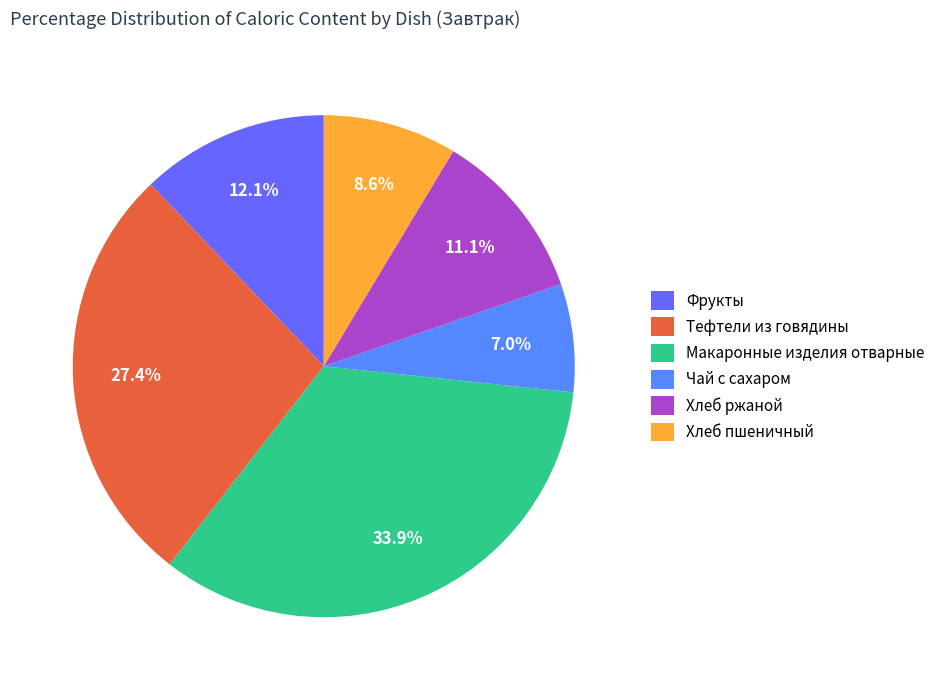

To the nearest percent, what portion does Тефтели из говядины represent?

27%